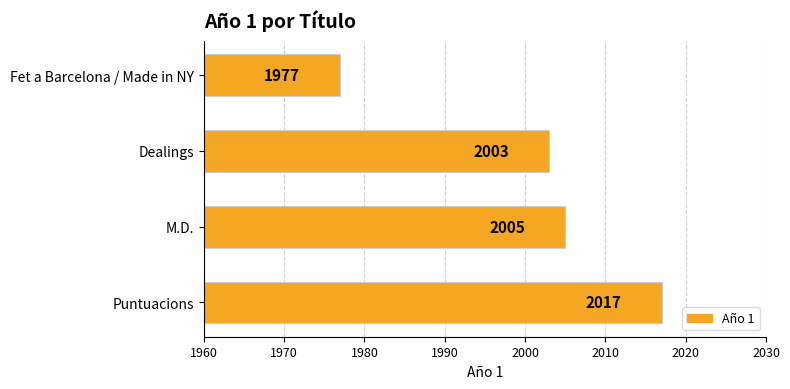

The value at M.D. is 2005. True or false?

True